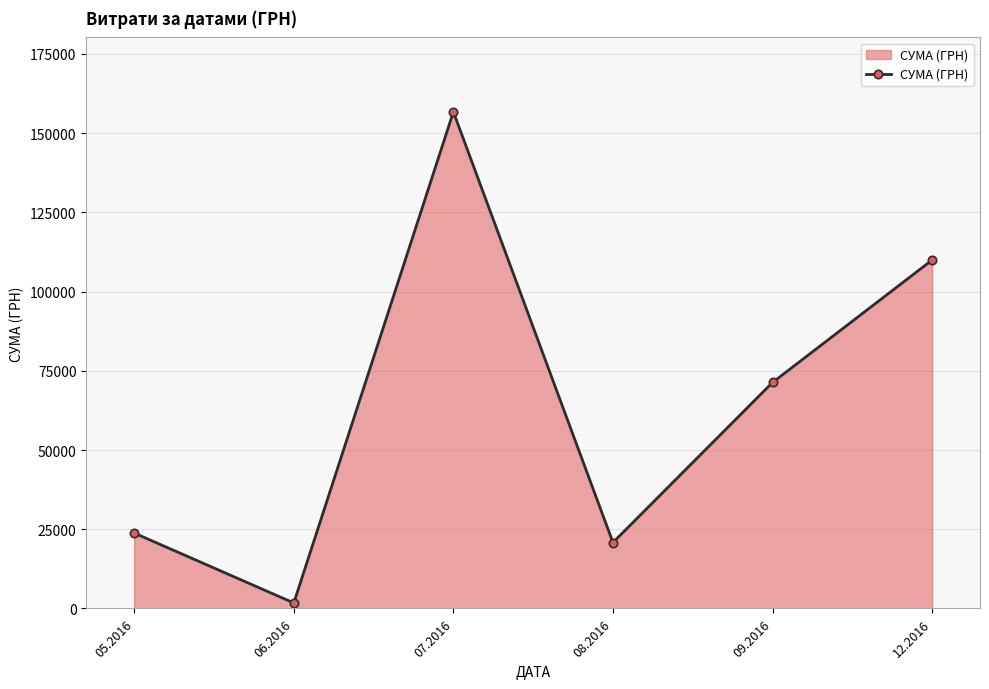

Reading left to right, what are all the values shown in this chart?

23794.2	1735.0	156699.6	20806.7	71317.2	109956.0